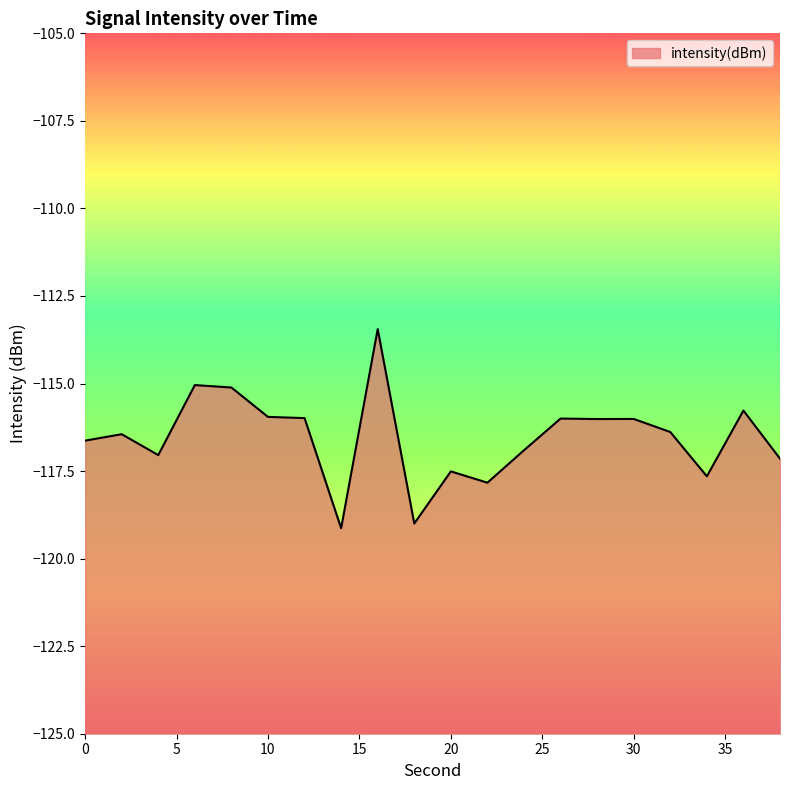

How many points are higher than both their immediate neighbors (excluding endpoints)?

7